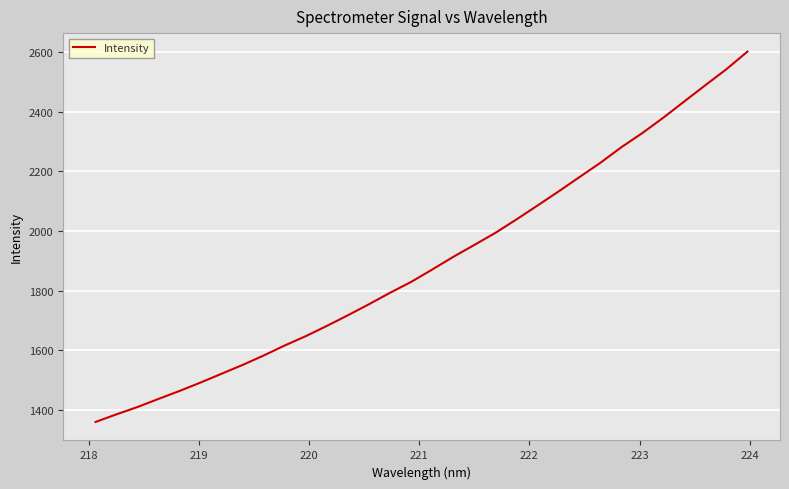

What is the minimum value shown in the chart?

1359.6